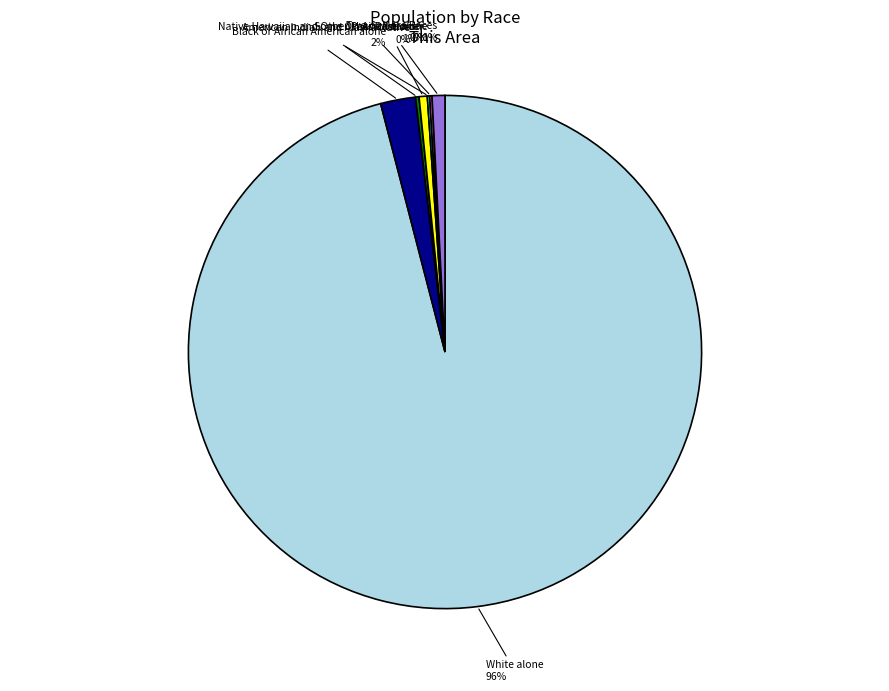

To the nearest percent, what is the average slice percentage?

14%